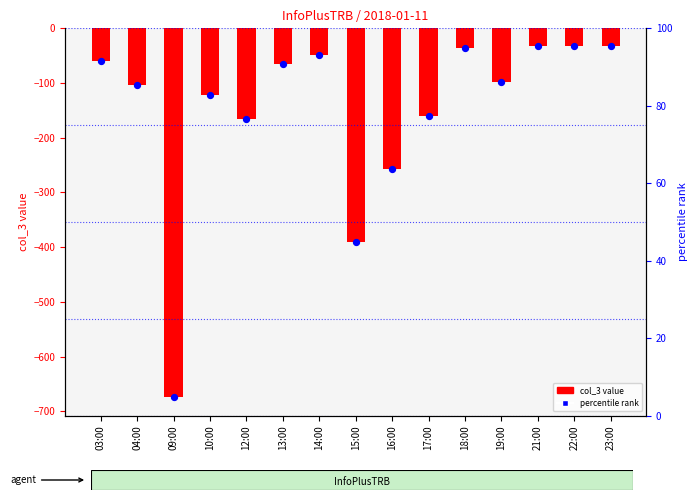

Which series has the largest total across all categories?

col_3 value